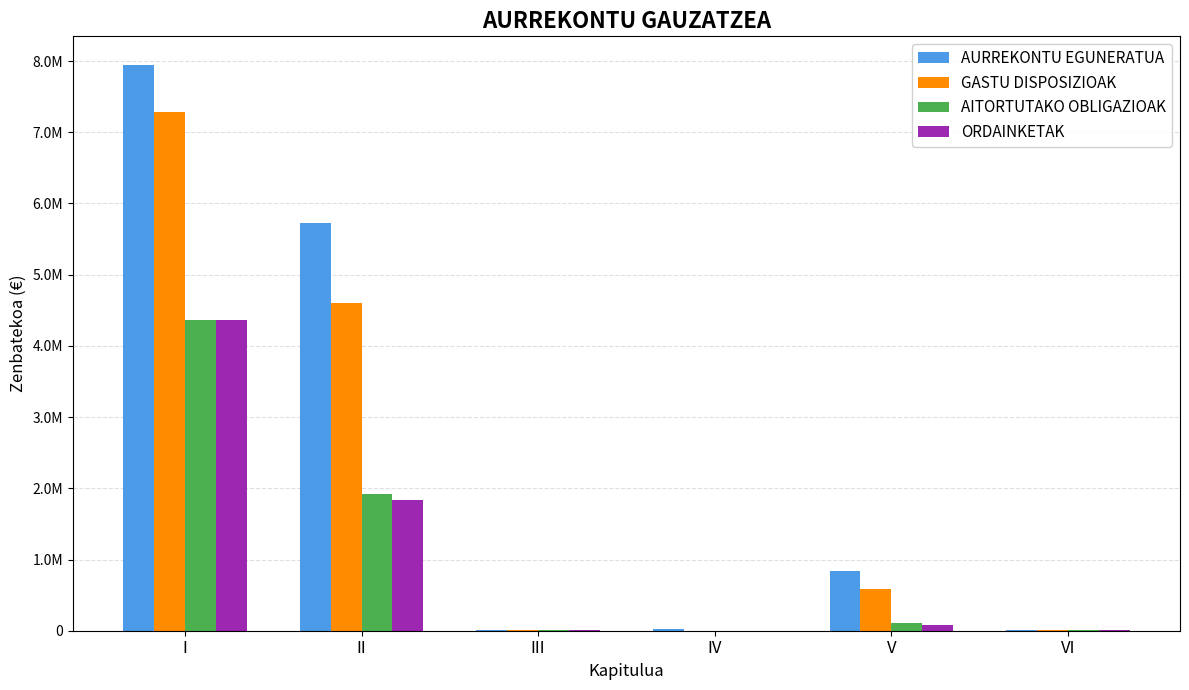

Rank the series at III from highest to lowest value.

AURREKONTU EGUNERATUA, GASTU DISPOSIZIOAK, AITORTUTAKO OBLIGAZIOAK, ORDAINKETAK